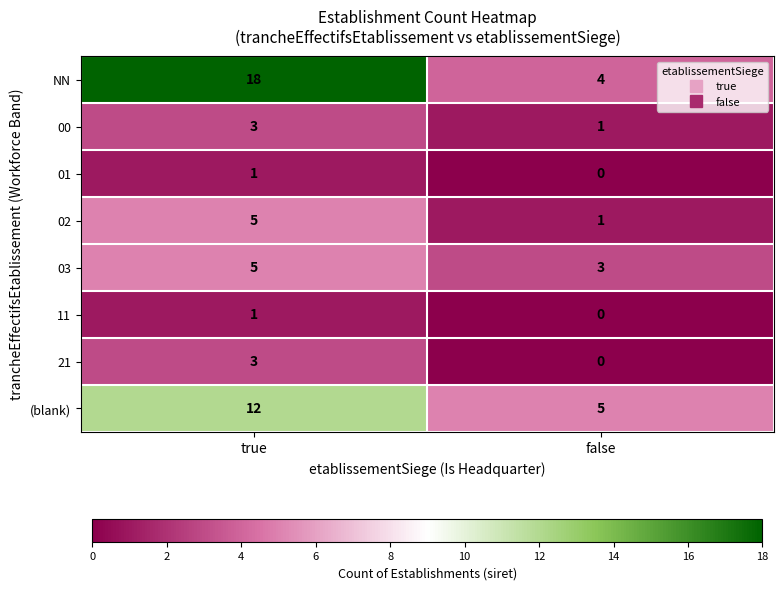

Which series has the largest total across all categories?

NN